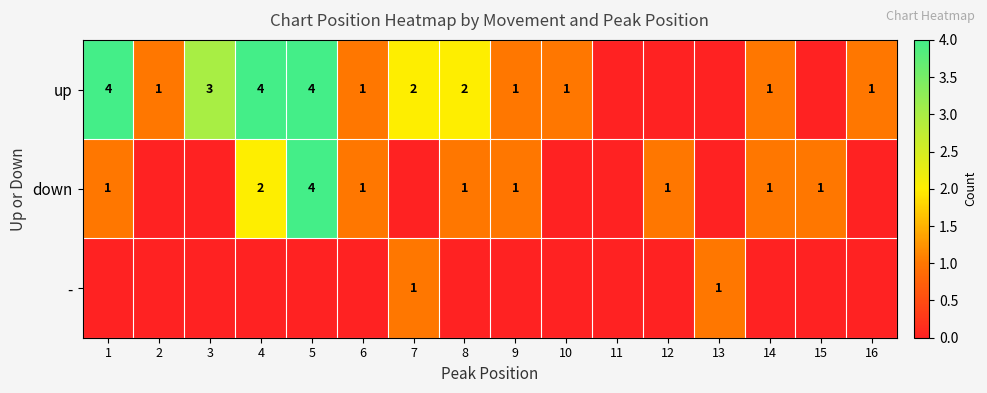

The down series shows 2 at 1. True or false?

False